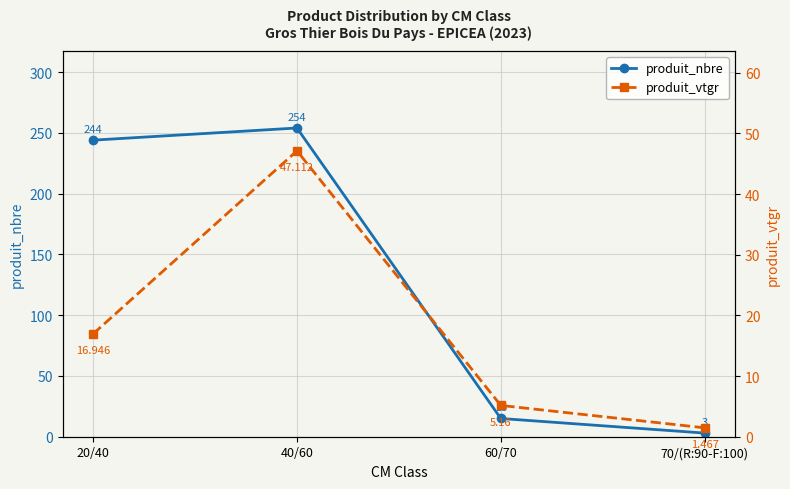

What is the total value across all series at 40/60?

301.1